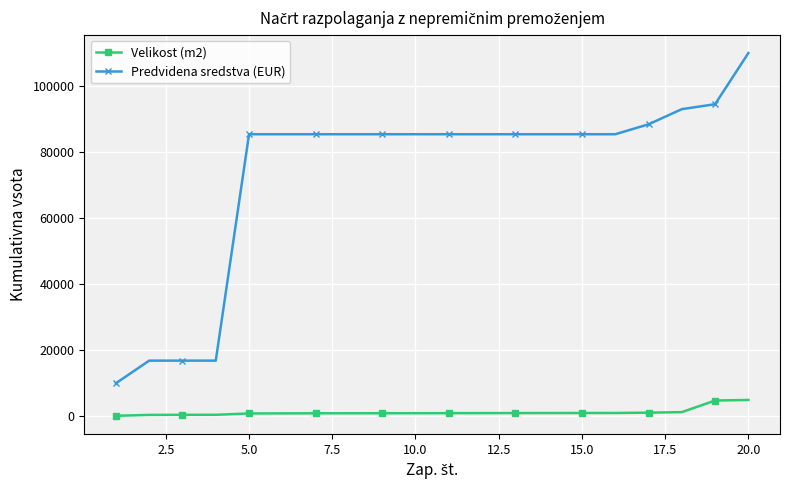

What is the maximum value shown in the chart?

110050